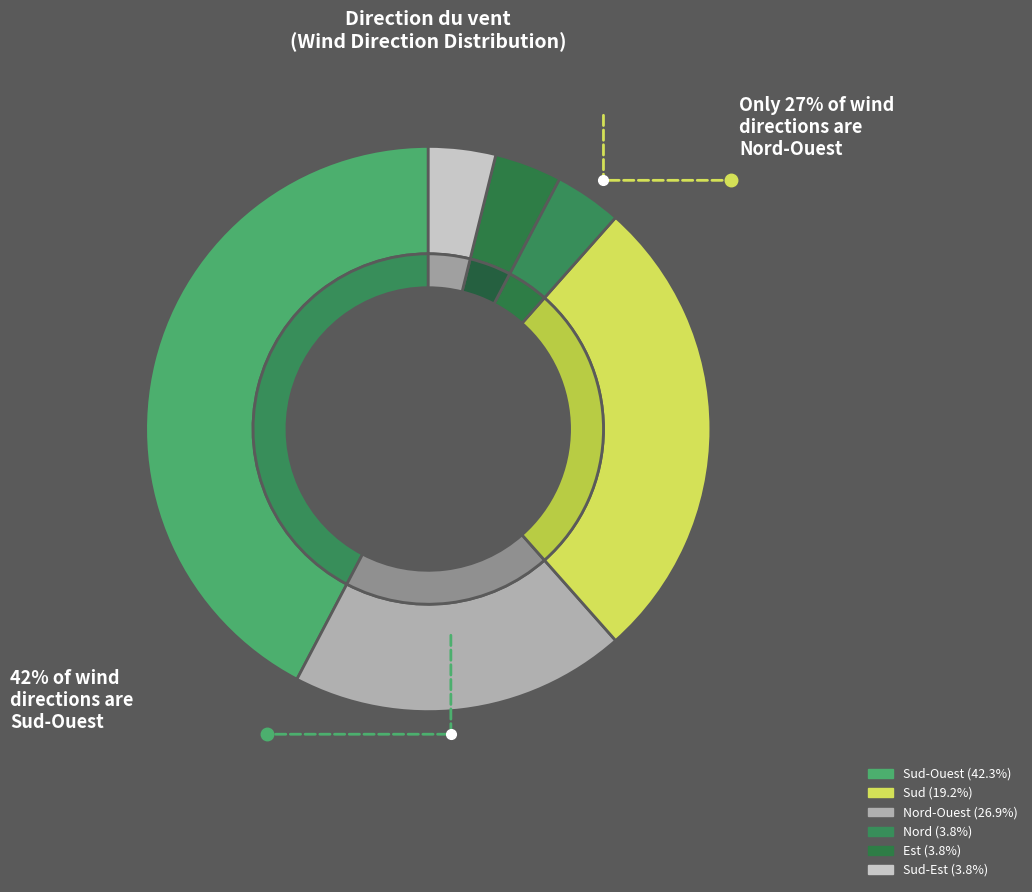

How many slices are in this pie chart?

8